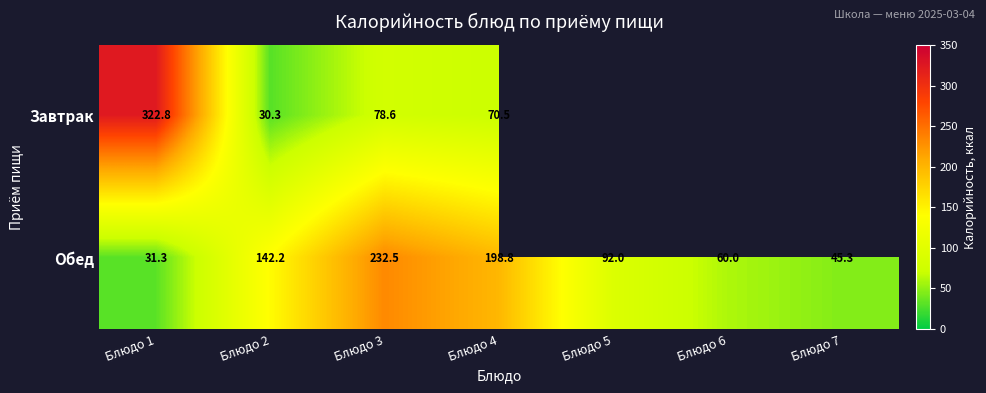

How many values in the Обед series are below 92?

3